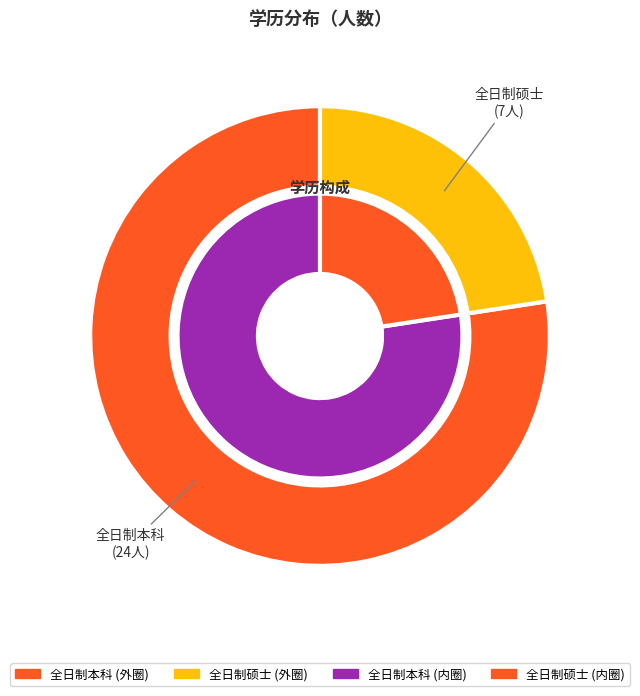

To the nearest percent, what is the difference between the largest and smallest slice percentages?

55%